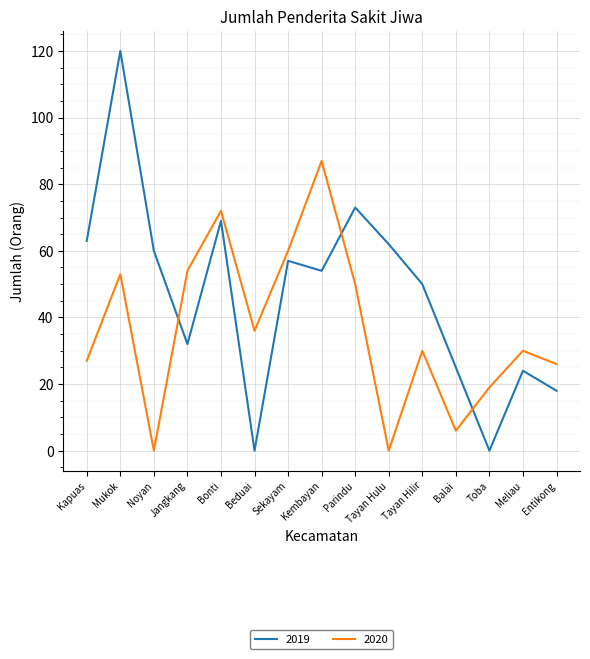

How many lines are shown in the chart?

2